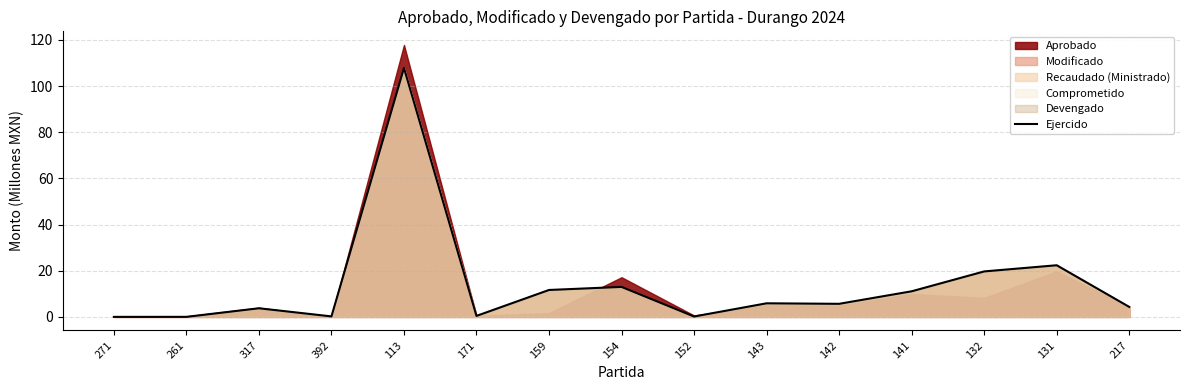

Approximately how many times larger is the value at 113 compared to 142?

19.1